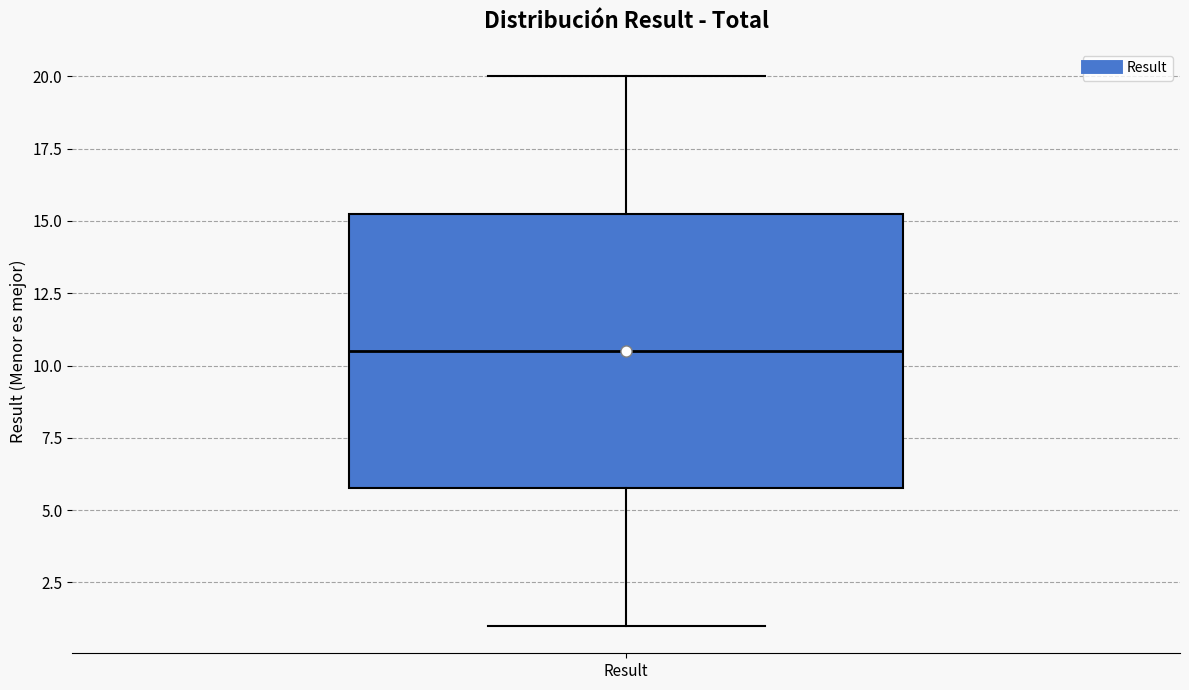

Where is the lower edge of the box for Result on the y-axis? The values are not printed on the chart, so give them approximately, as read against the axis.

6.0